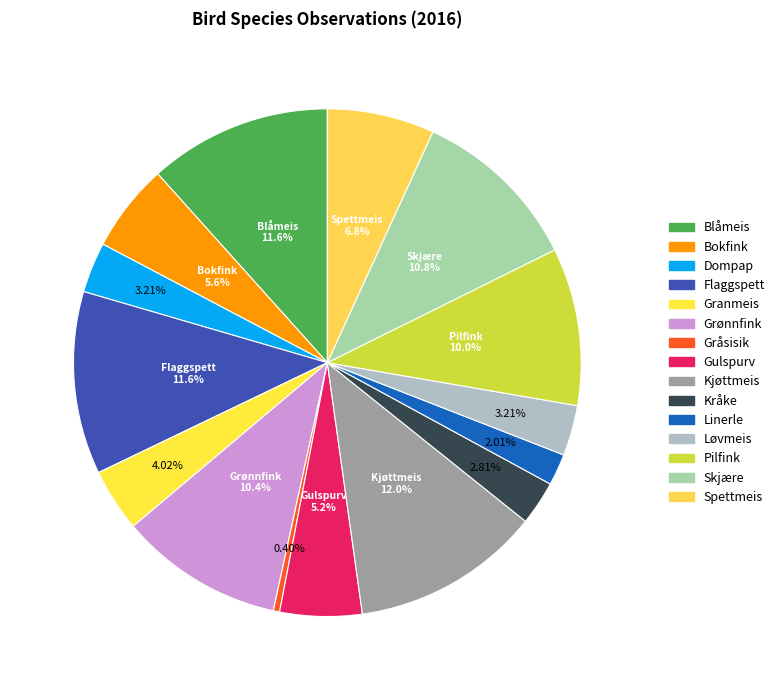

Is there any slice that represents more than half of the pie?

No